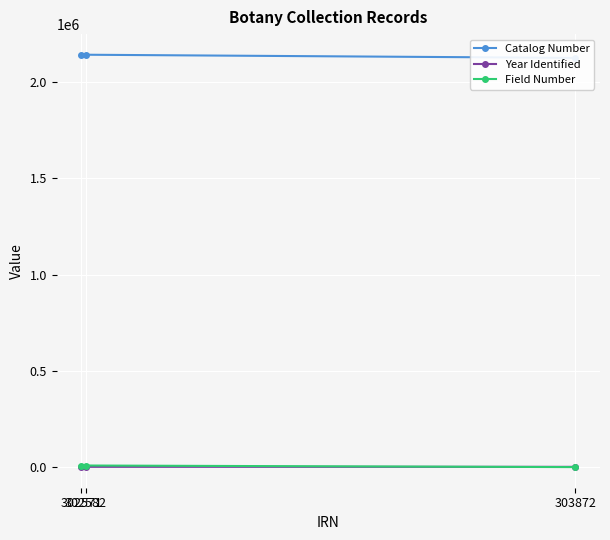

Is it true that Catalog Number equals 2787469 at 302582?

False